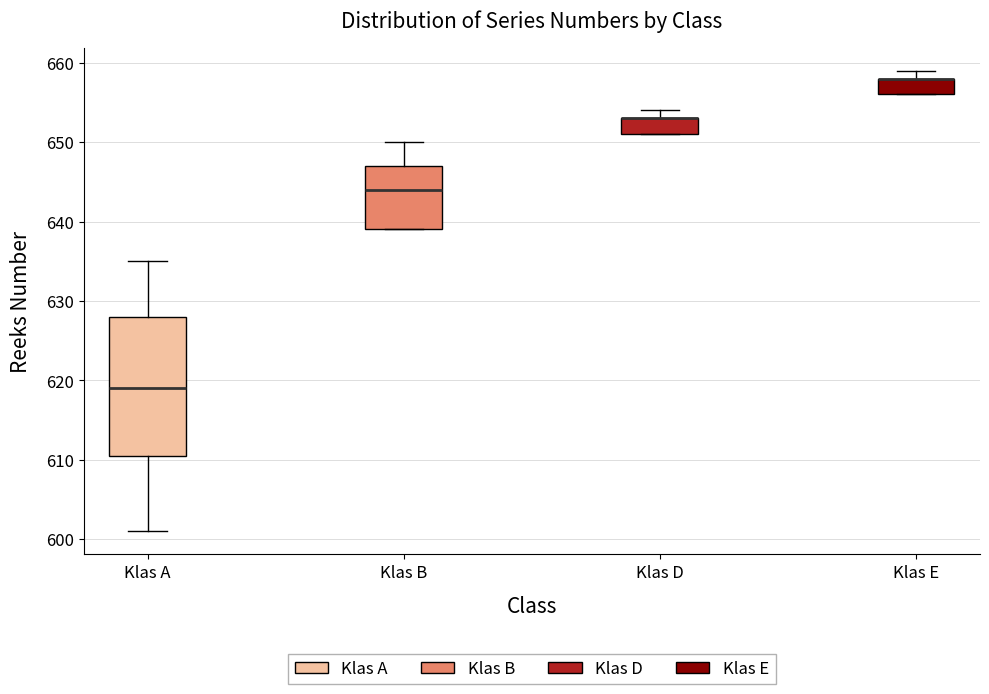

Comparing the boxes themselves (not the whiskers), which one is the tallest?

Klas A